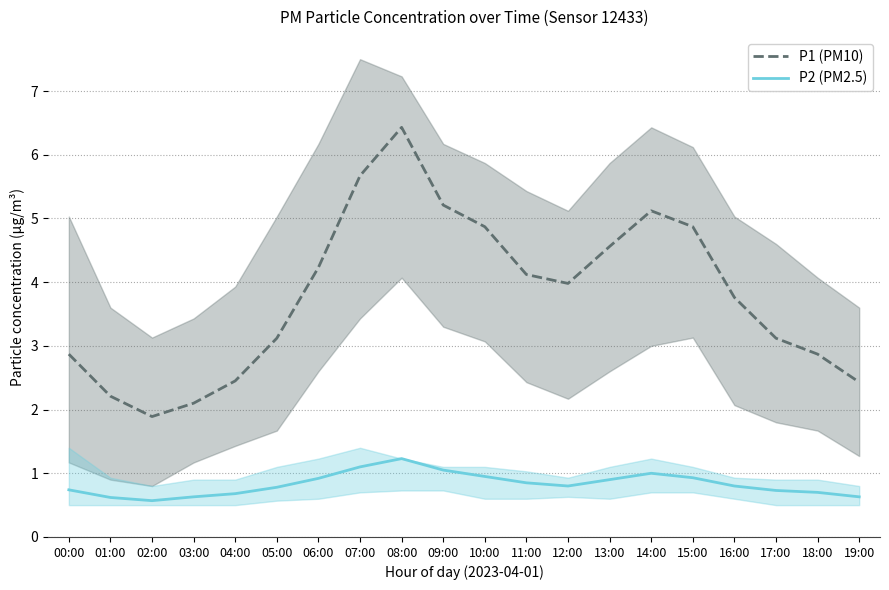

What is the difference between the P1 (PM10) values at 02:00 and 04:00?

0.6